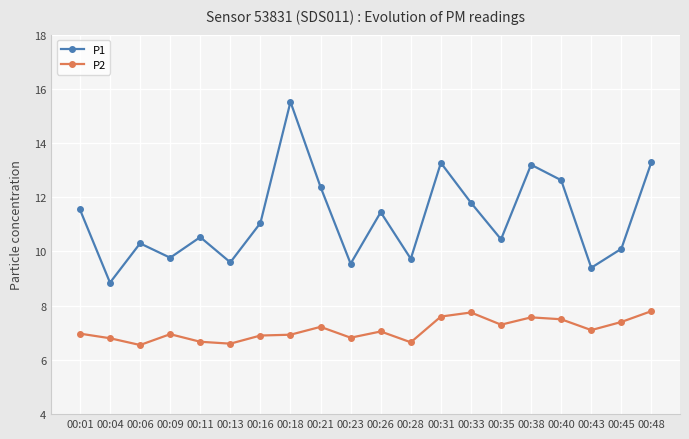

Between 00:23 and 00:31, which series saw the biggest shift?

P1